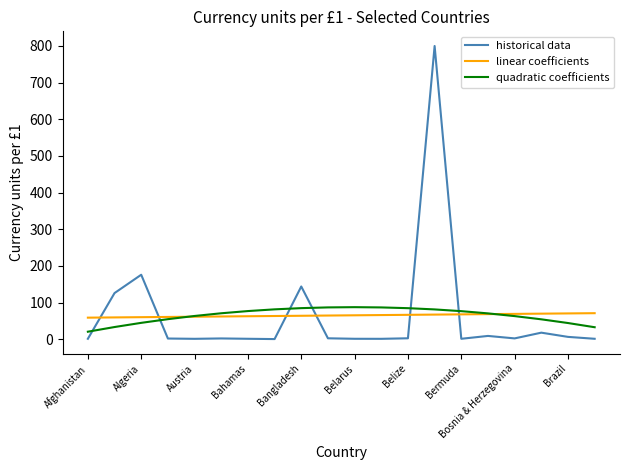

What is the maximum value for historical data?

800.0